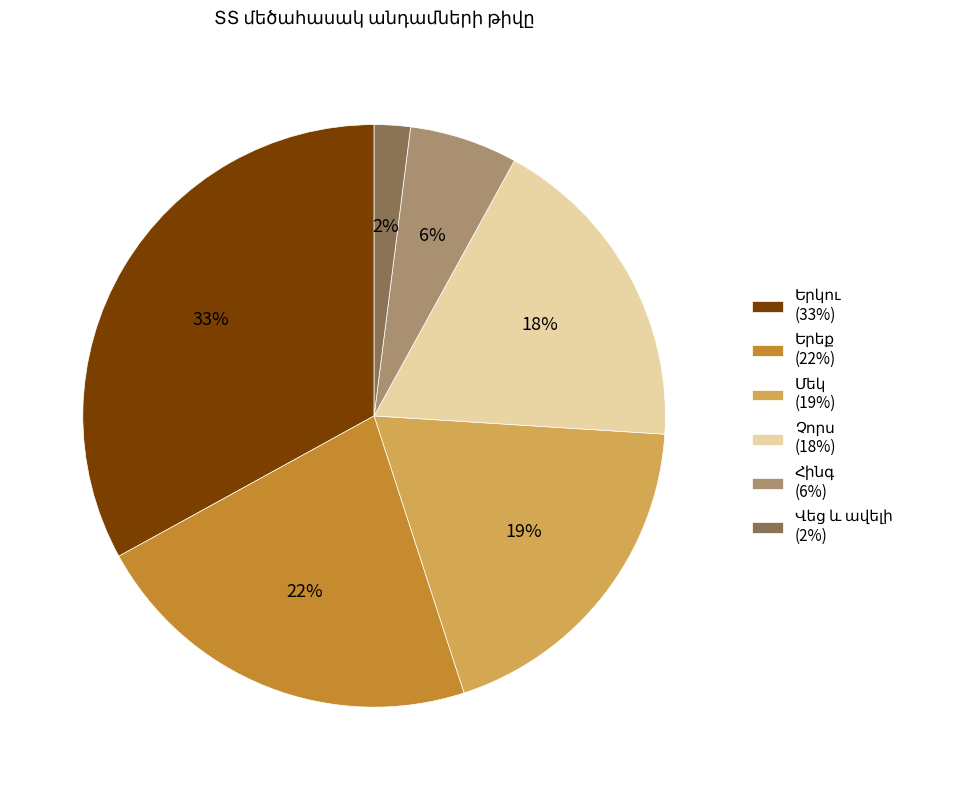

To the nearest percent, what is the average slice percentage?

17%